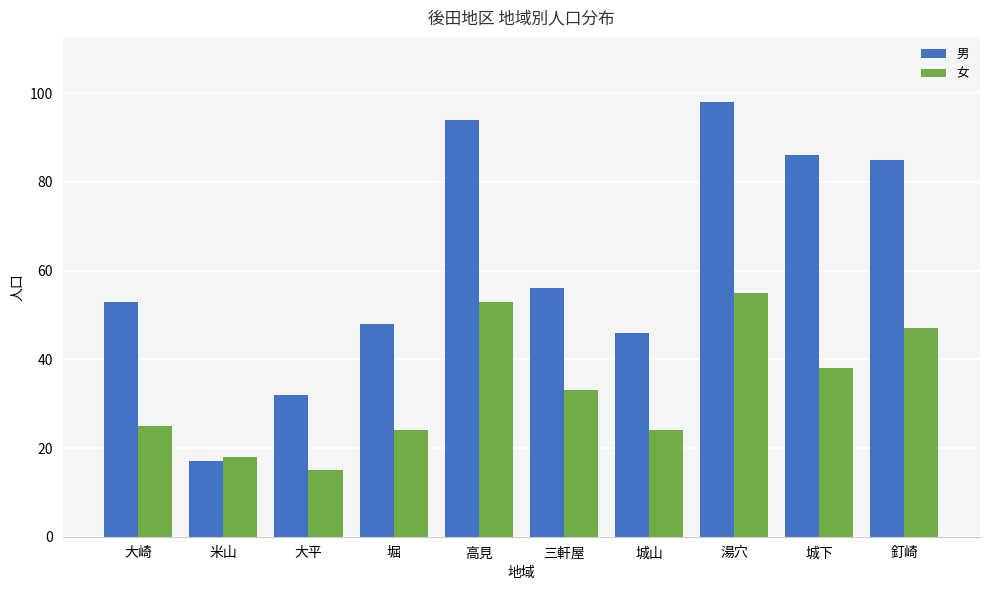

Which series has the largest total across all categories?

男